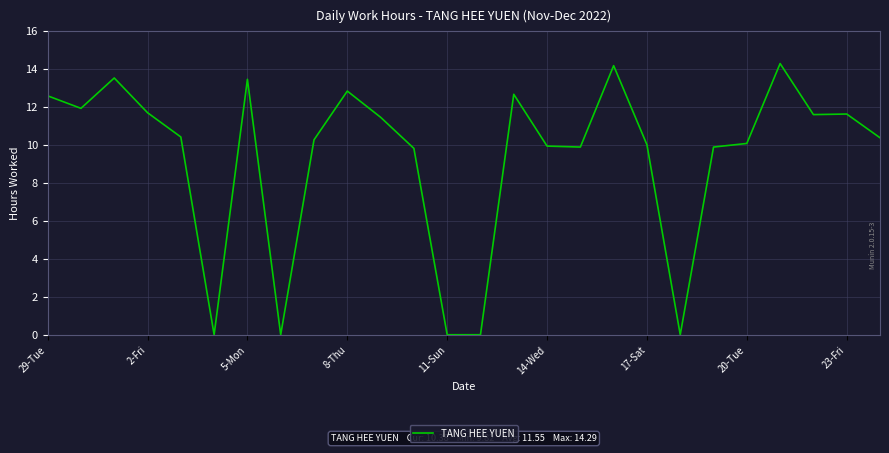

What is the greatest value displayed?

14.3